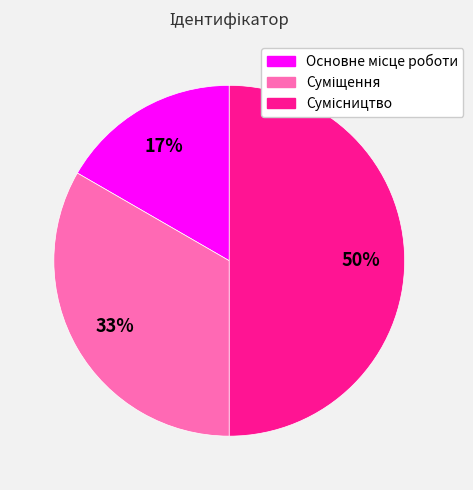

To the nearest percent, what is the average slice percentage?

33%